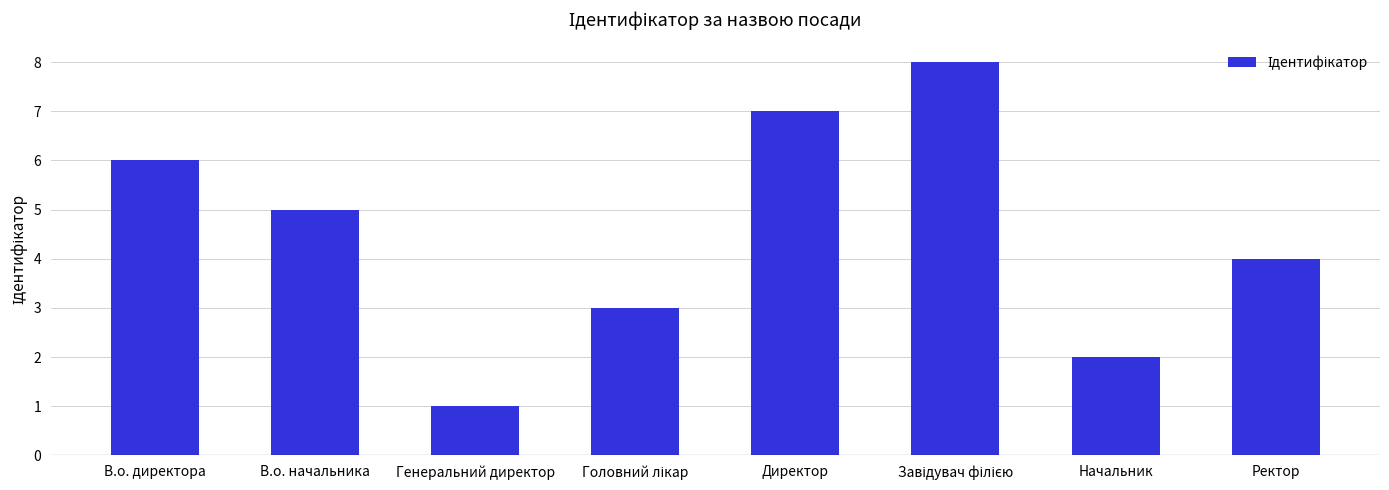

Approximately how many times larger is the value at Начальник compared to Генеральний директор?

2.0